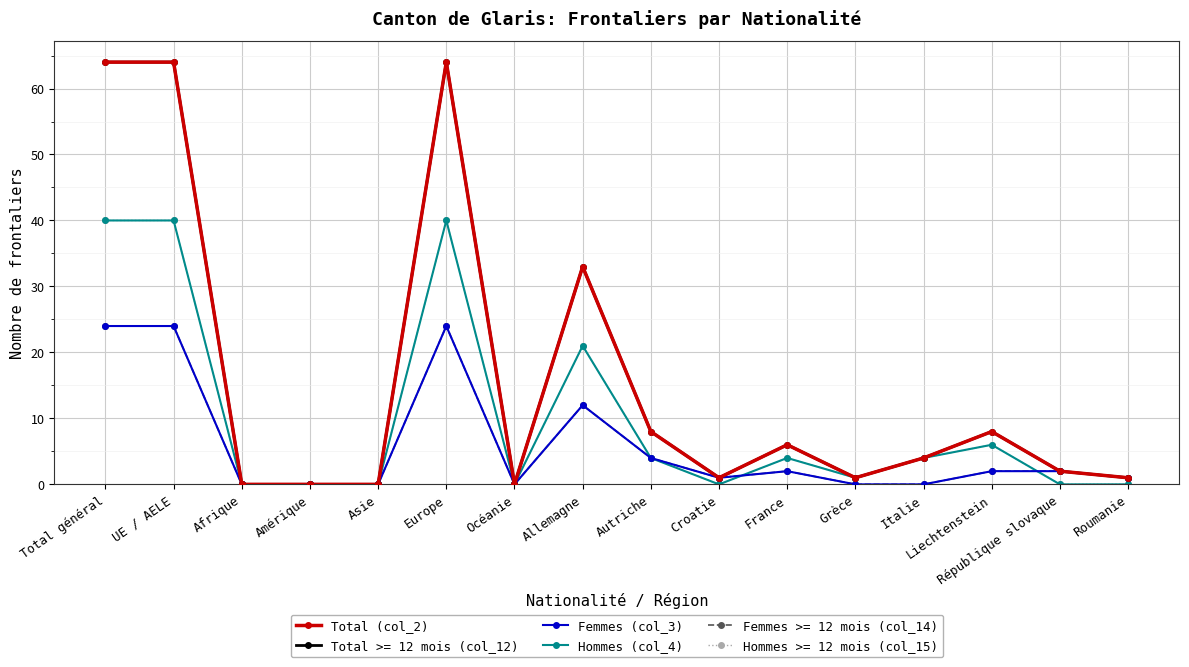

The value of Total (col_2) at Autriche is 8. True or false?

True